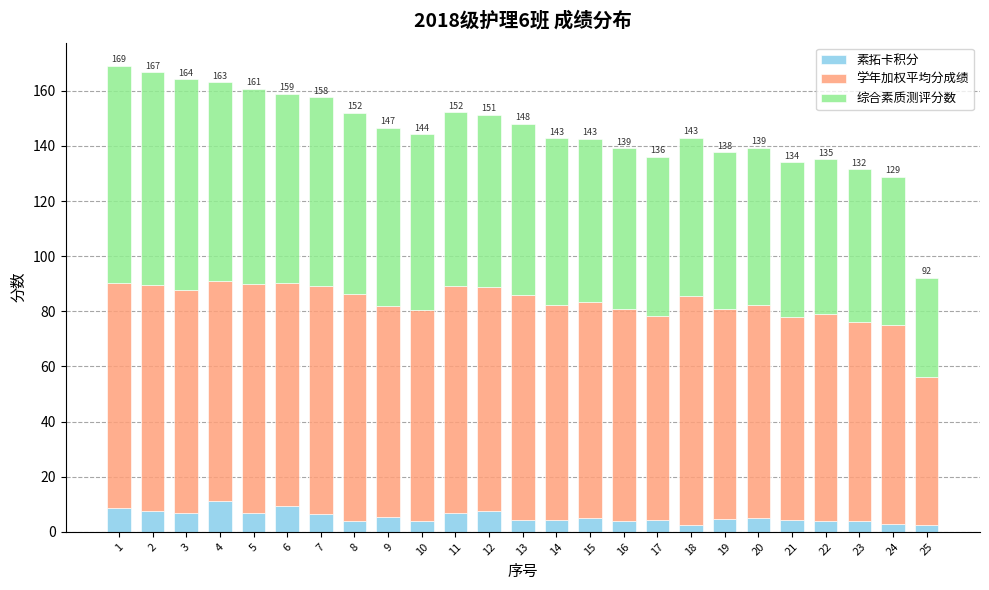

What is the difference between the maximum and minimum values in the 素拓卡积分 series?

8.6